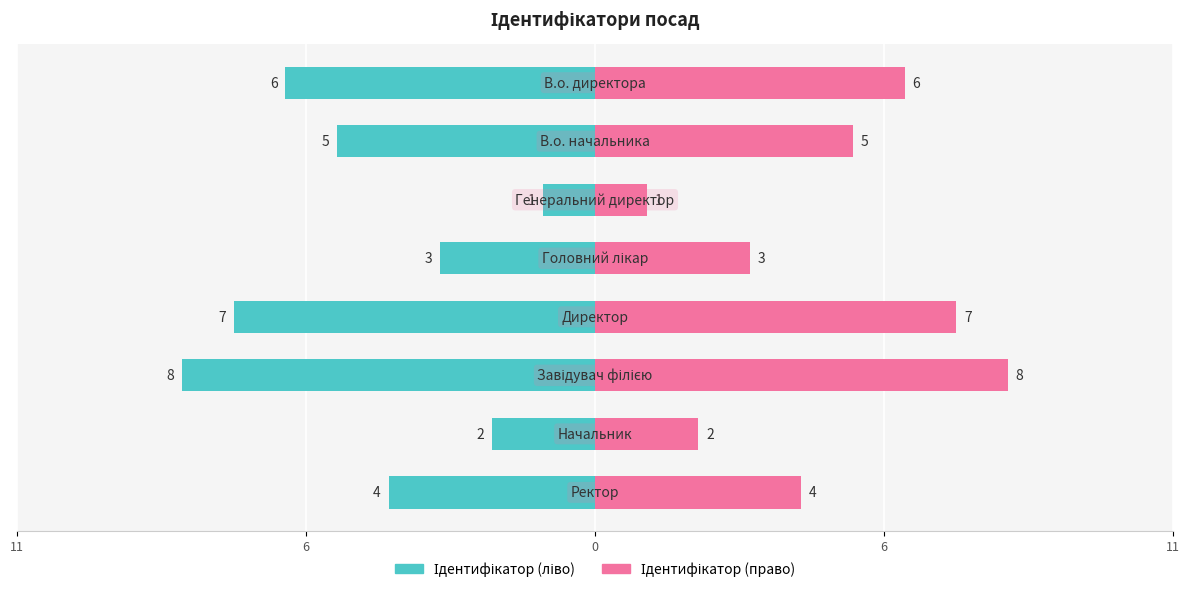

What is the lowest value of the Ідентифікатор (ліво) series?

-8